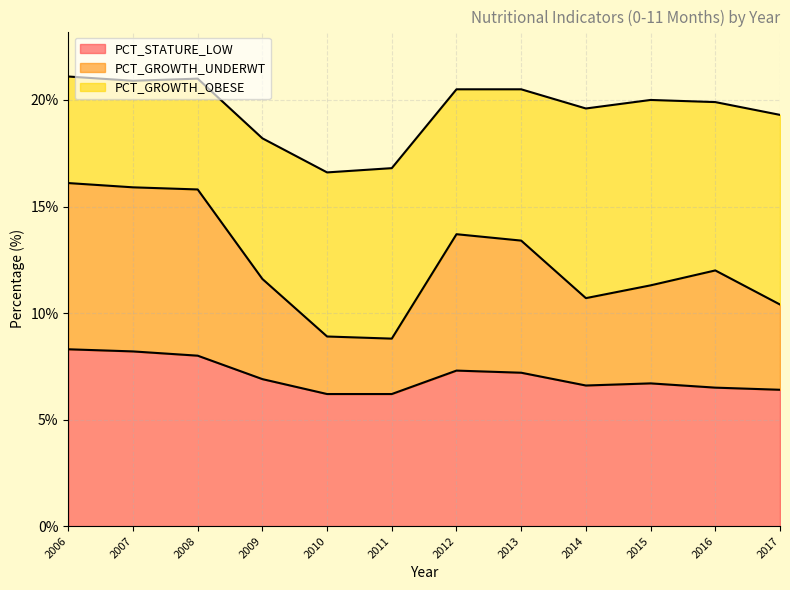

What is the total value across all series at 2007?

20.9